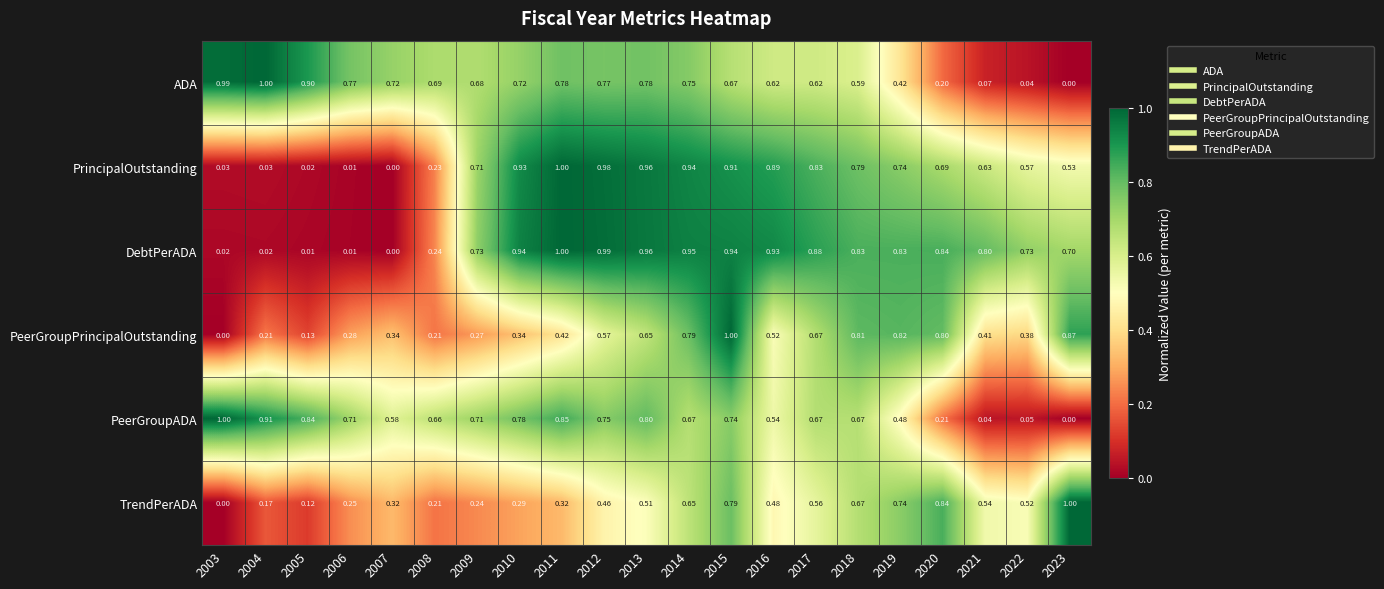

Which series has the largest total across all categories?

DebtPerADA